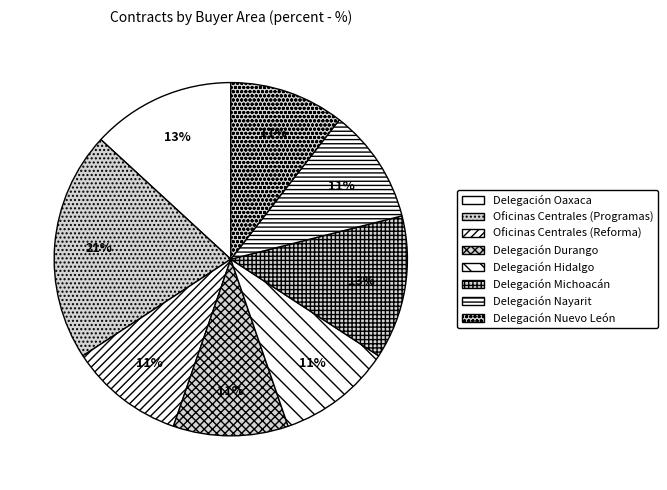

Between Delegación Nuevo León and Oficinas Centrales (Programas), which is larger?

Oficinas Centrales (Programas)